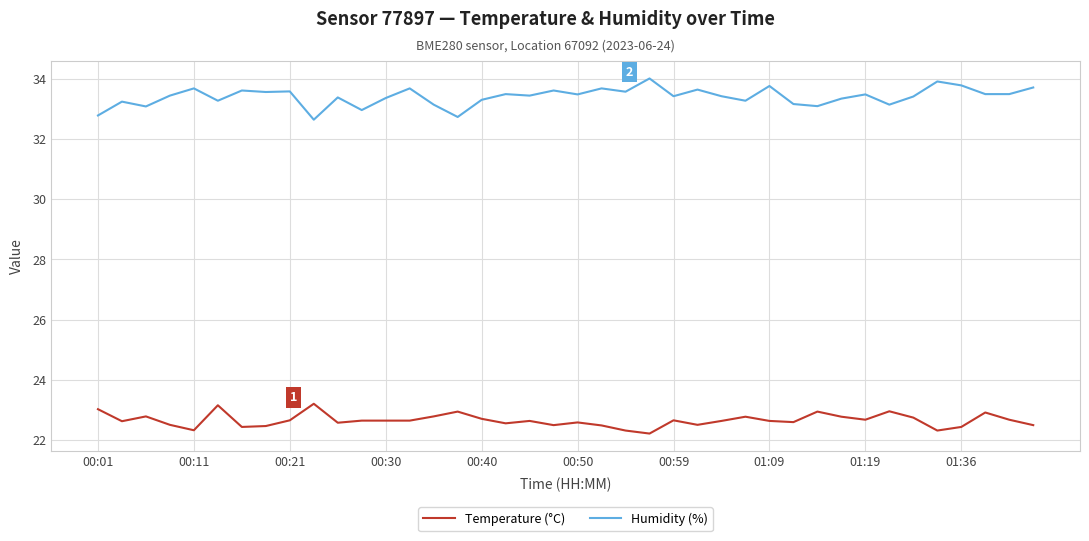

What is the smallest value displayed?

22.2